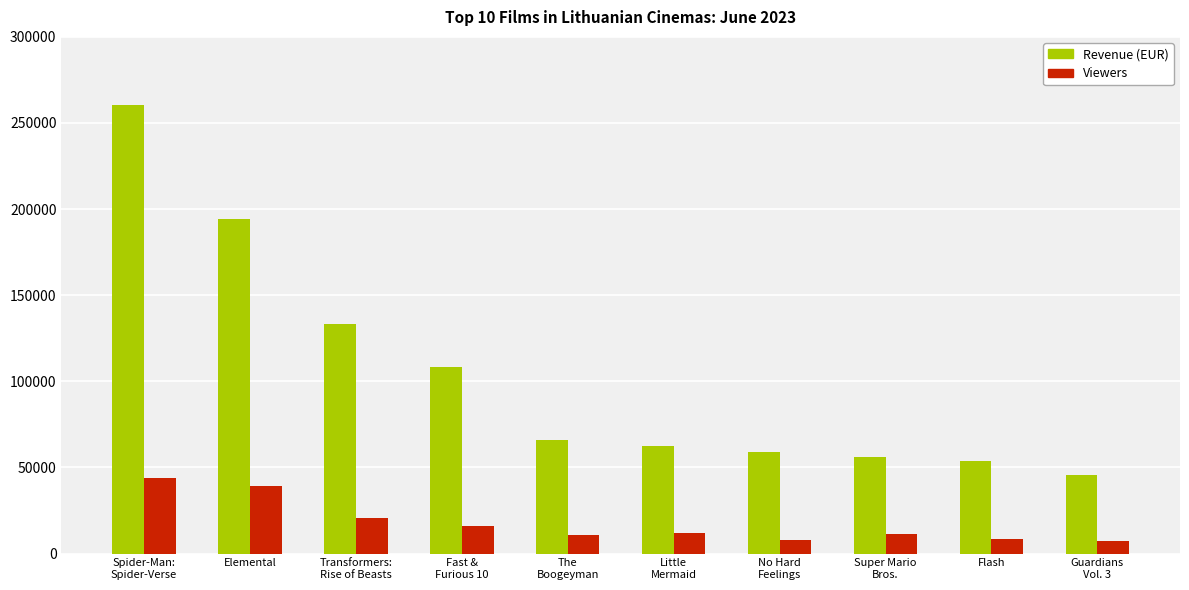

Is it true that Revenue (EUR) equals 18565.6 at The
Boogeyman?

False